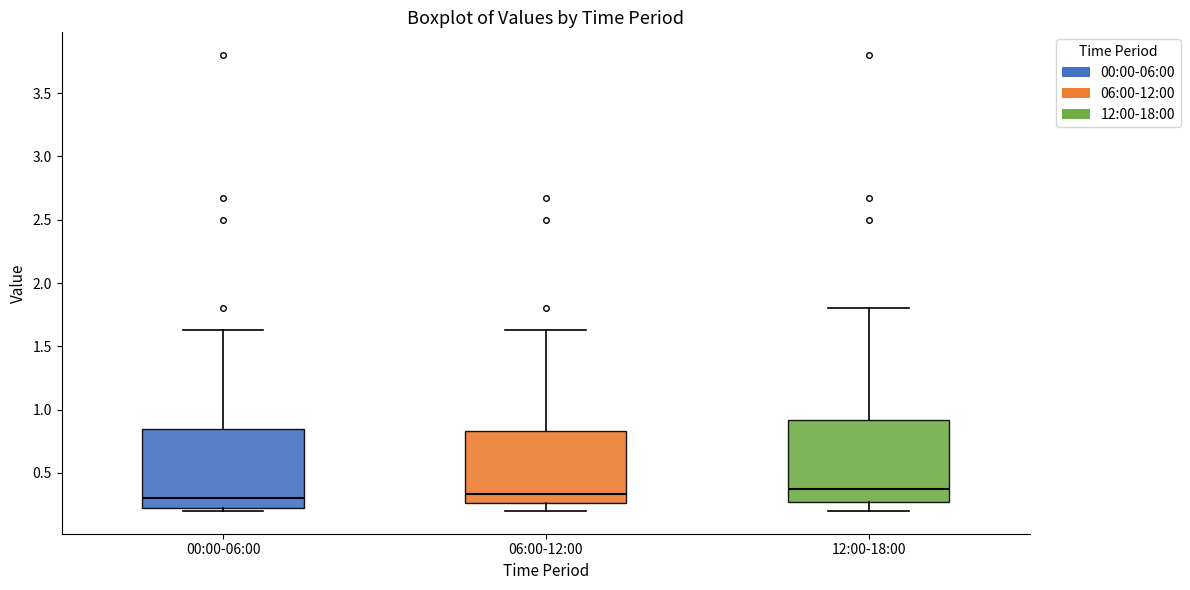

Reading left to right, transcribe this box plot: for each box, give where its median line is, the range the box spans, and where its two whiskers end, as read against the y-axis. The values are not printed on the chart, so give them approximately, as read against the axis.

00:00-06:00: median 0.30, box 0.20 to 0.85, whiskers 0.20 (just below the box's lower edge) to 1.65
06:00-12:00: median 0.35, box 0.25 to 0.85, whiskers 0.20 to 1.65
12:00-18:00: median 0.35, box 0.25 to 0.90, whiskers 0.20 to 1.80